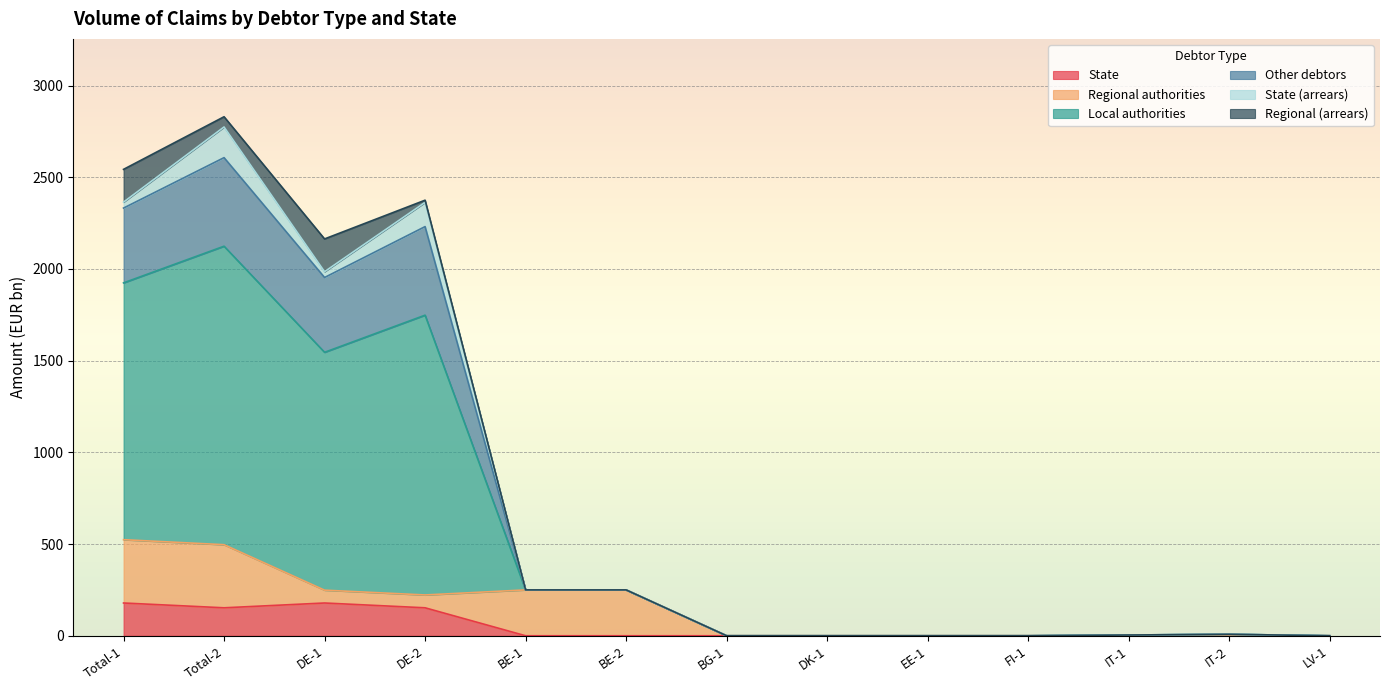

How many positive values does the Other debtors series have?

8